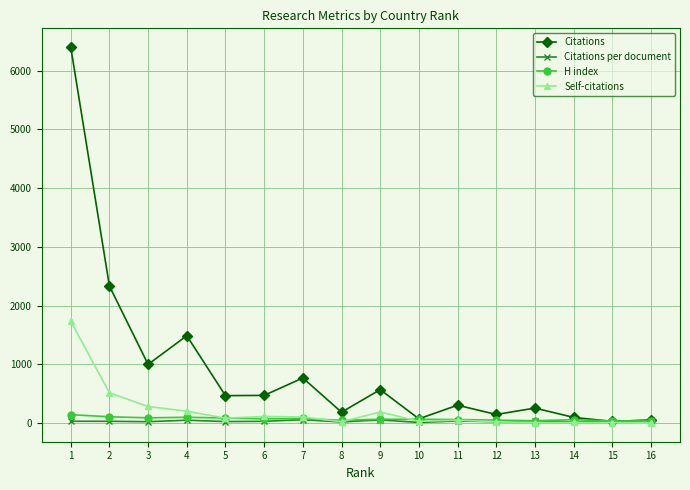

What is the maximum value for Citations?

6401.0